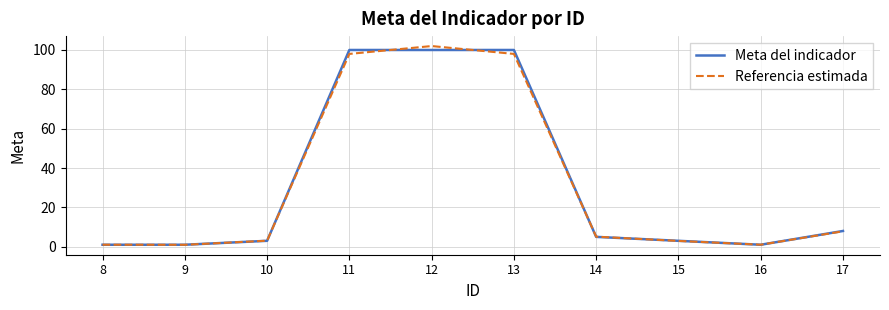

What is the sum of all Meta del indicador values?

322.0